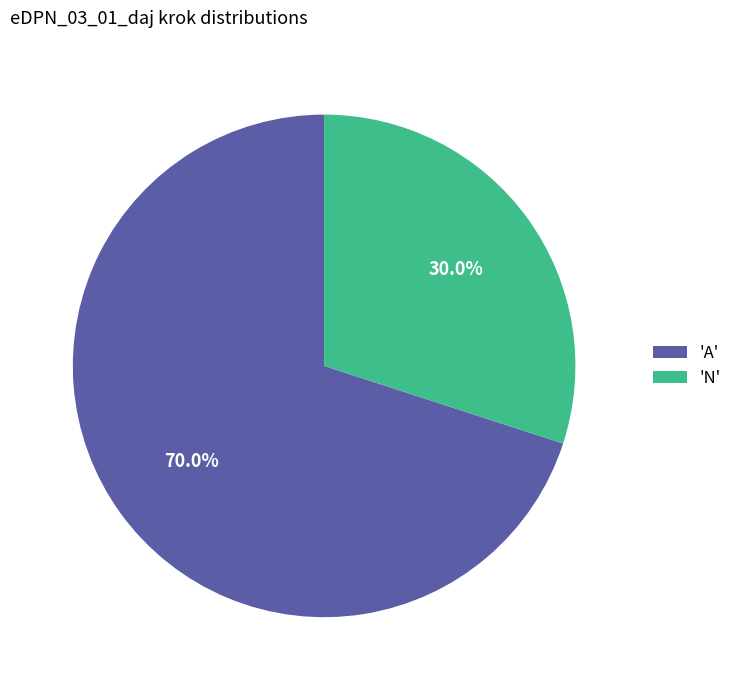

Which slice is the largest?

'A'